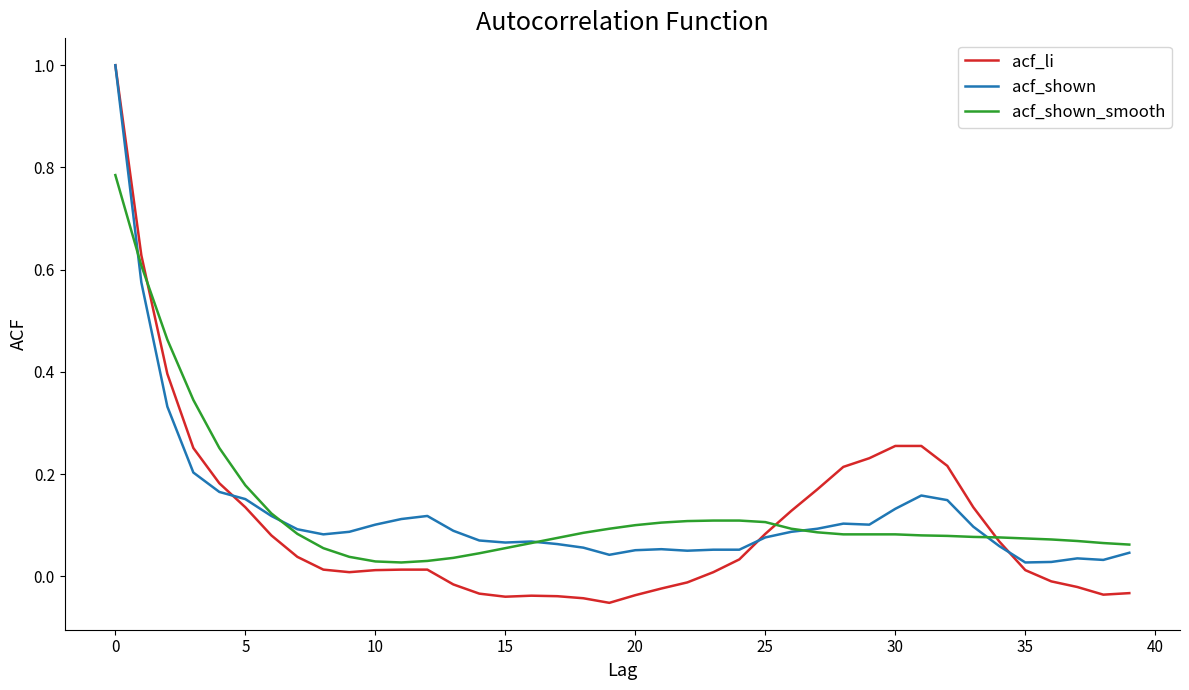

What is the maximum value shown in the chart?

1.0